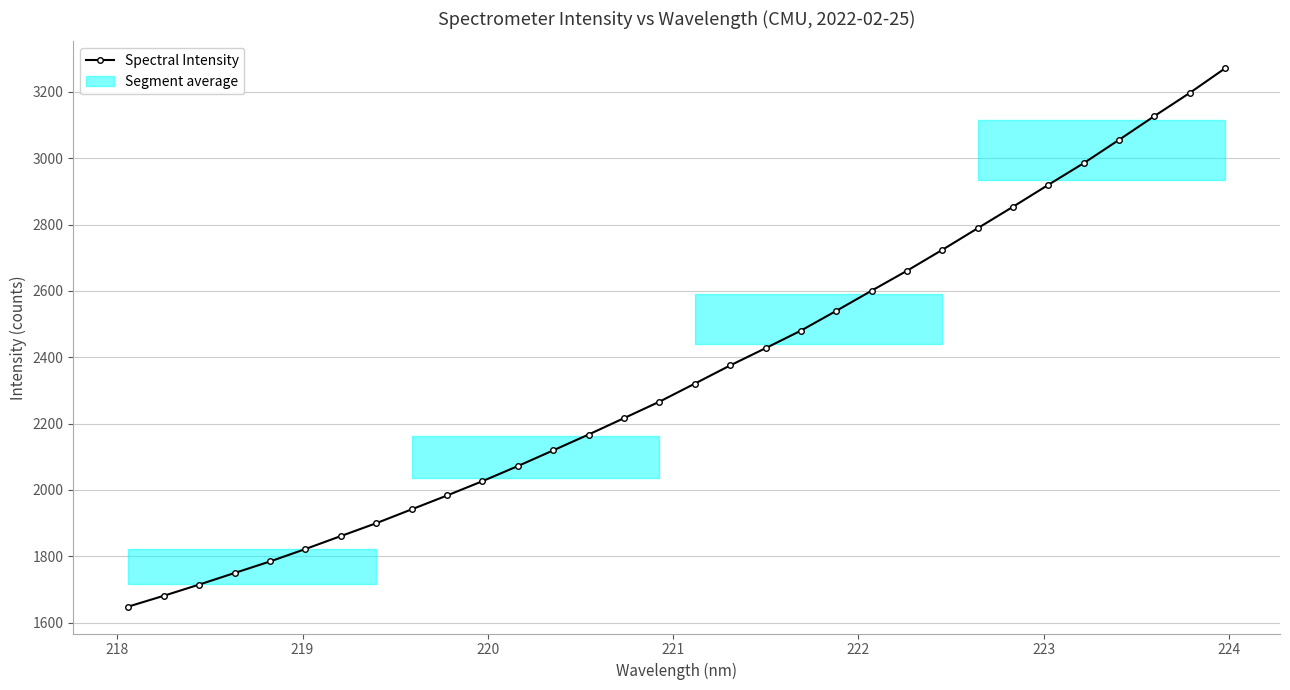

What is the minimum value for Spectral Intensity?

1648.1